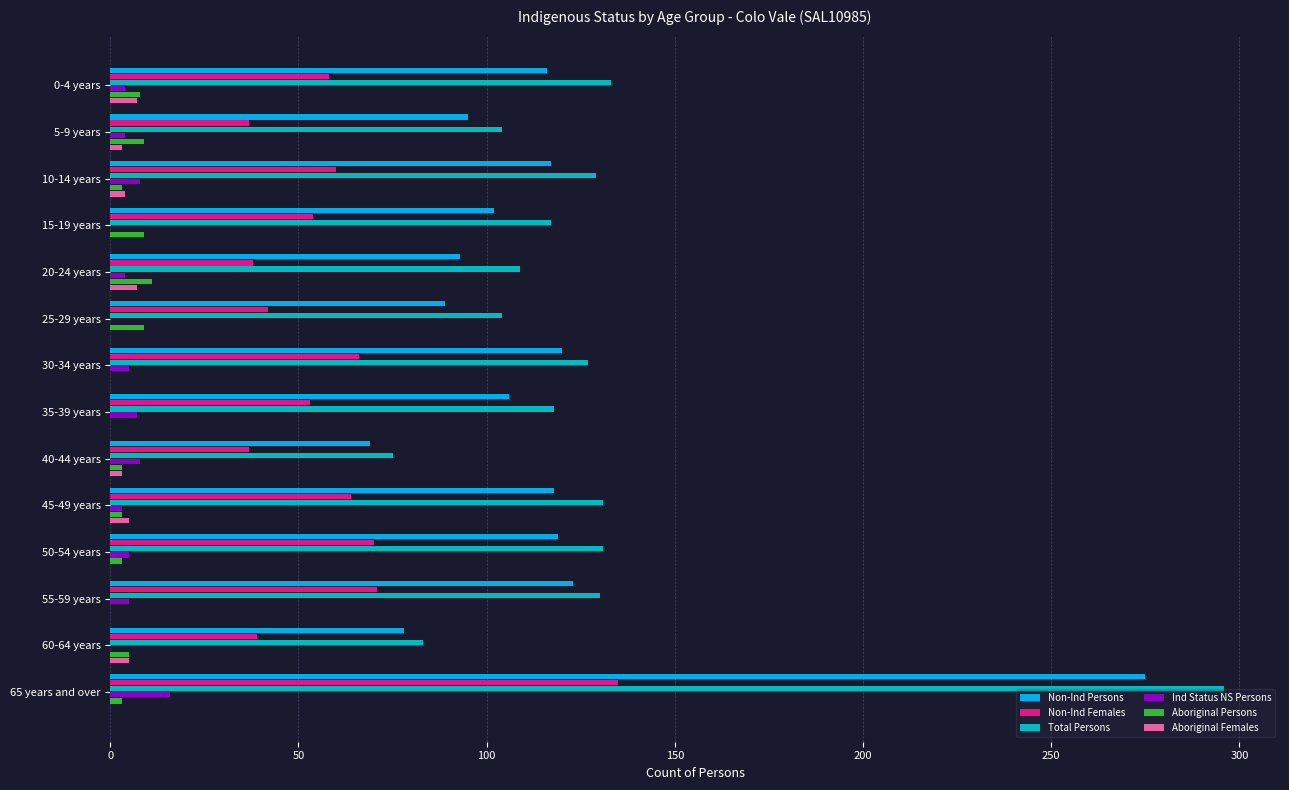

Is the value of Non-Ind Females at 40-44 years greater than the value of Ind Status NS Persons at 10-14 years?

Yes